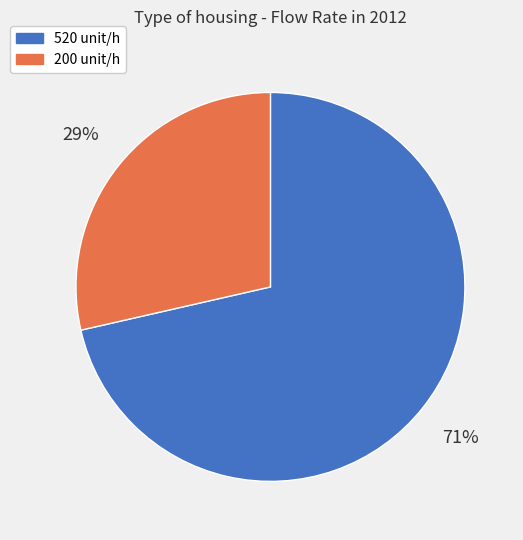

What is the largest slice in the pie chart?

520